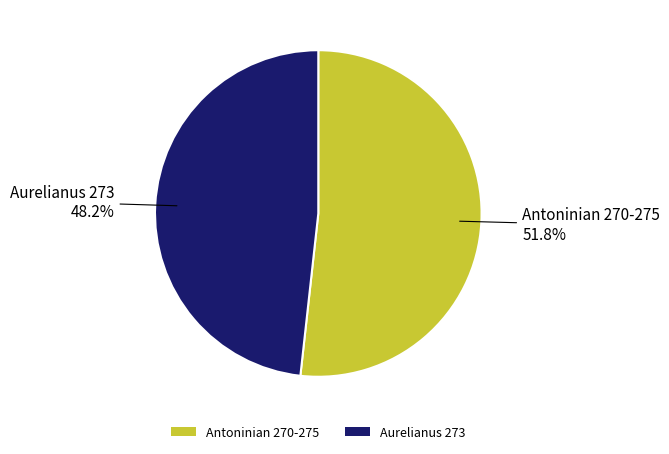

True or false: Aurelianus 273 accounts for 40% of the total.

False